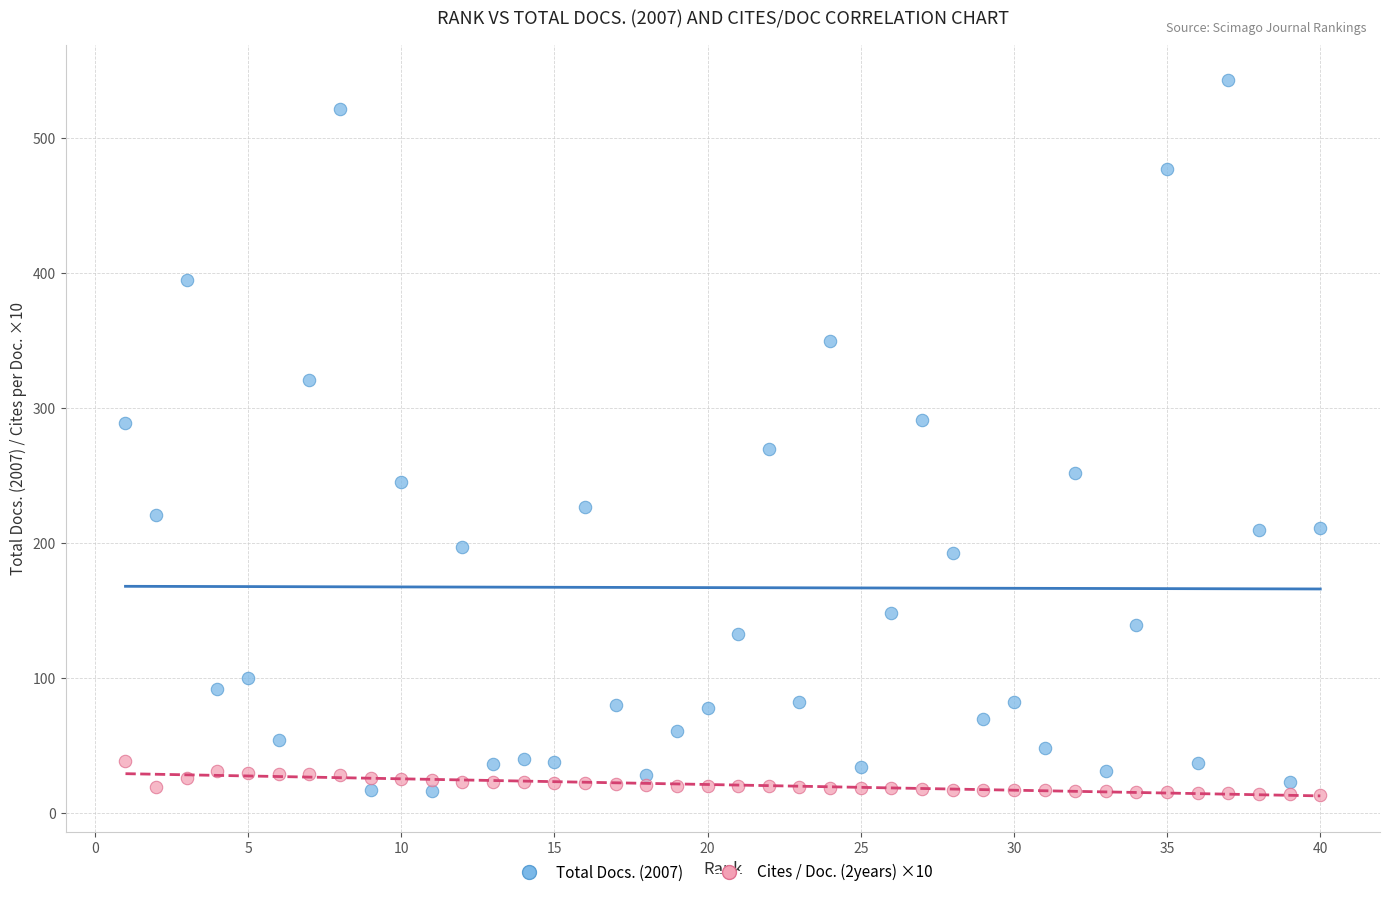

Across all data points, what is the range of Y values (max minus min)?

529.3